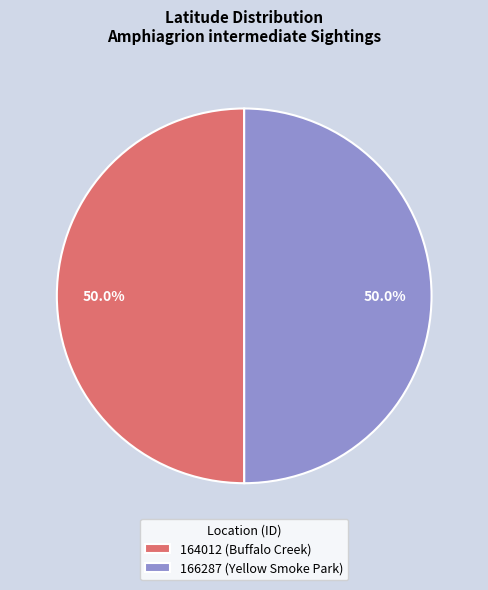

To the nearest percent, what is the average slice percentage?

50%